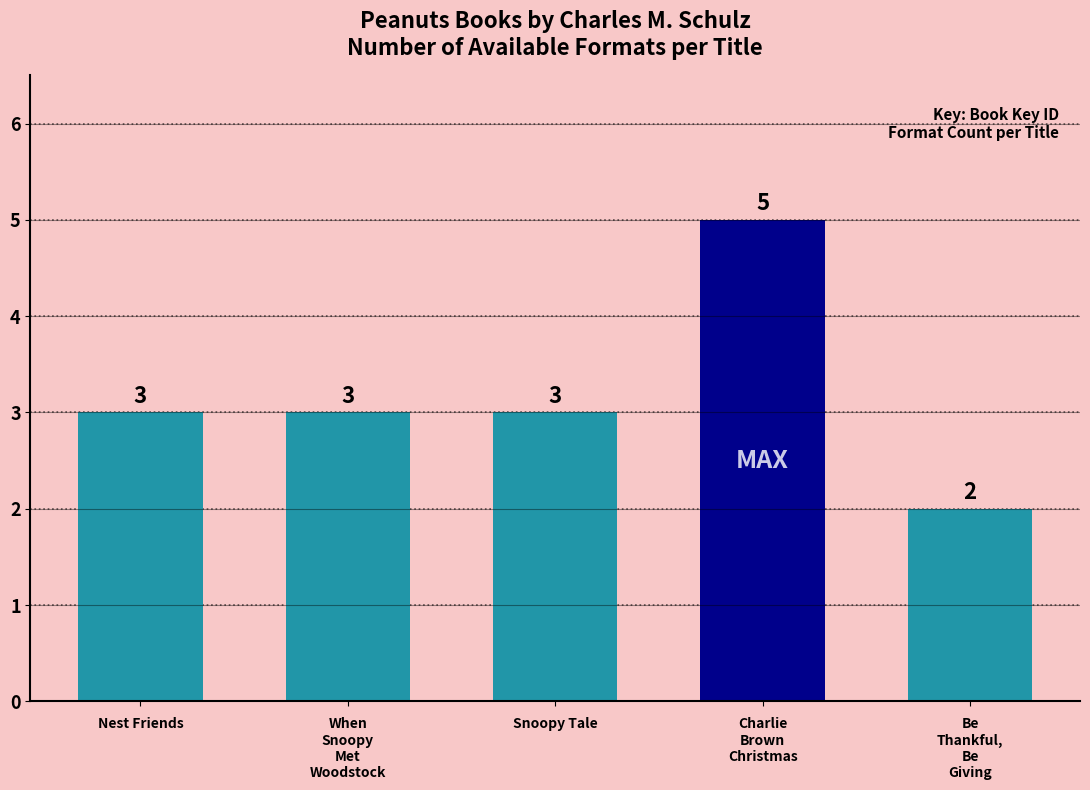

What is the label of the 1st bar from the left?

Nest Friends